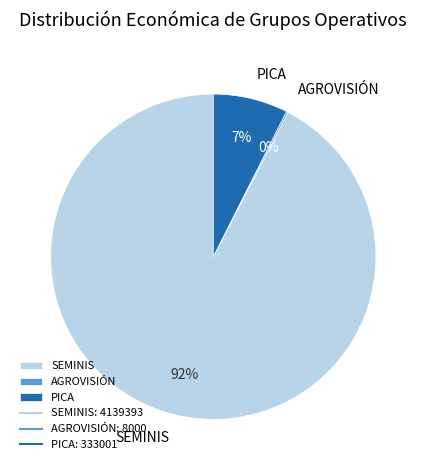

Is it true that PICA is 7% of the pie?

True